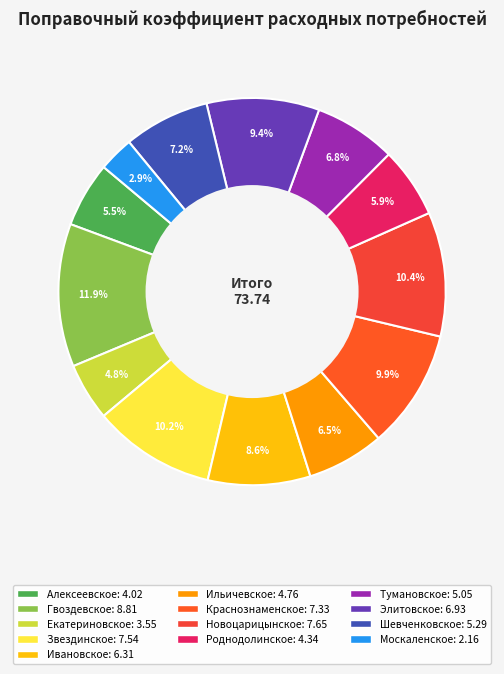

How many segments does this pie chart have?

13